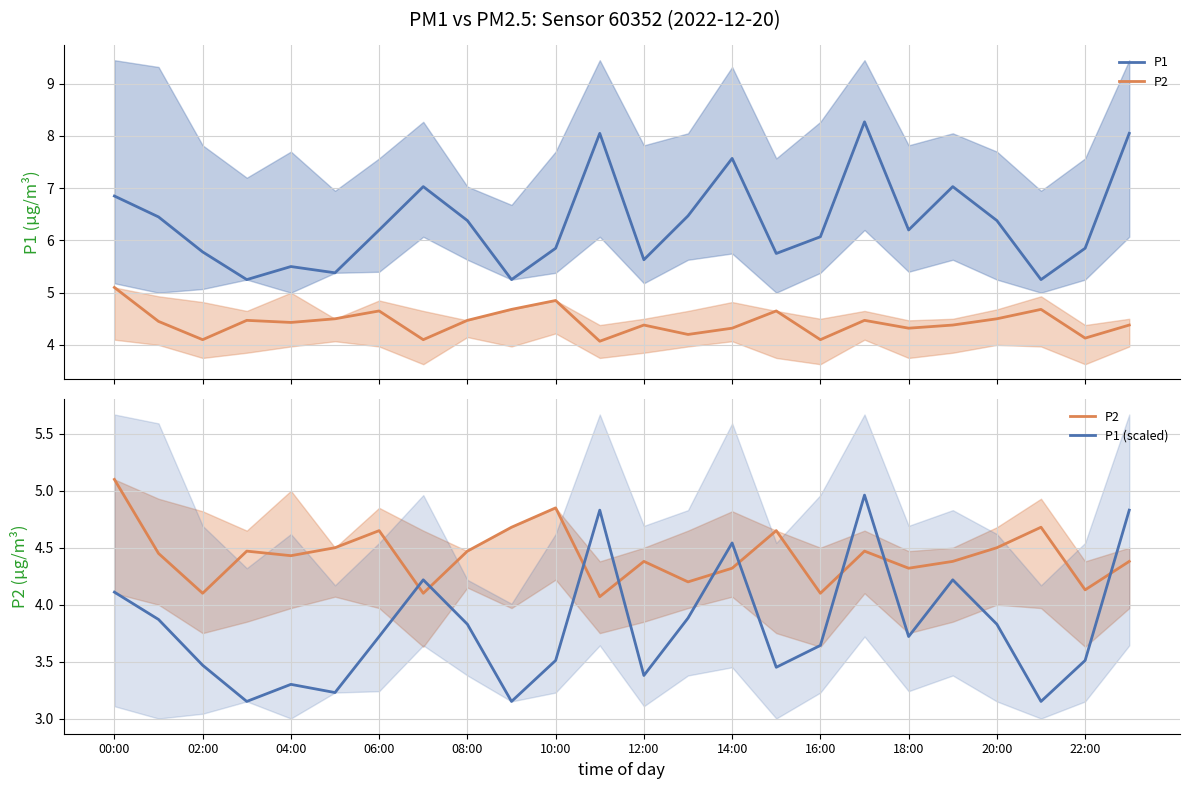

Between 08:00 and 18:00, which series saw the biggest shift?

P1